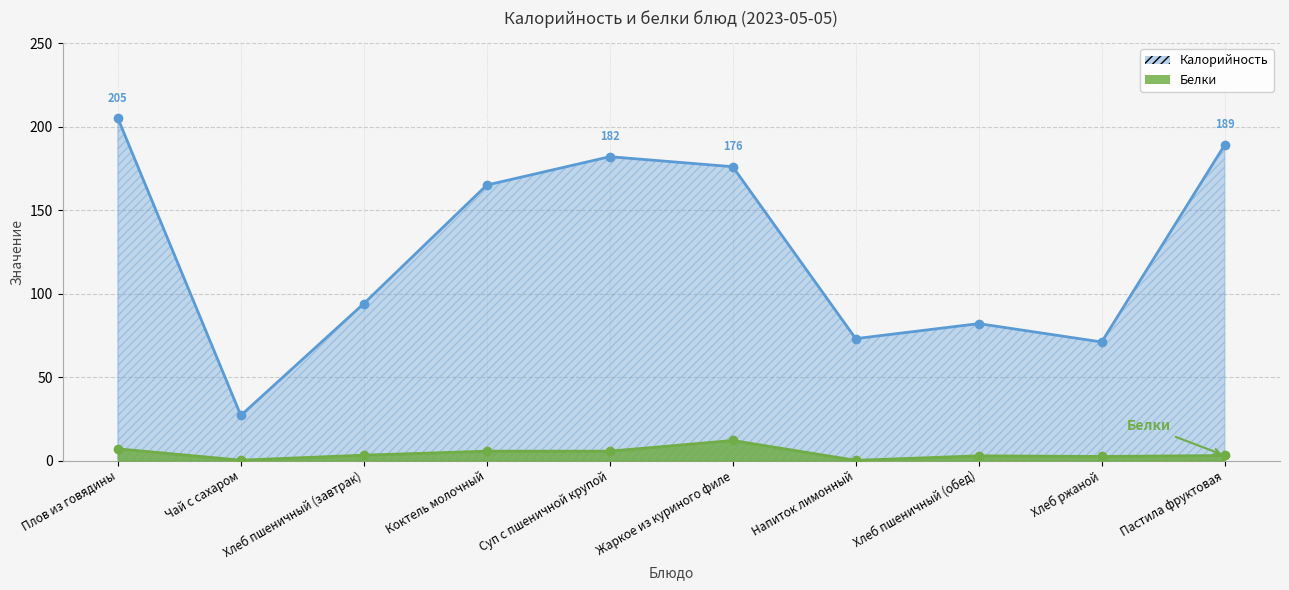

How many data points does each series have?

10